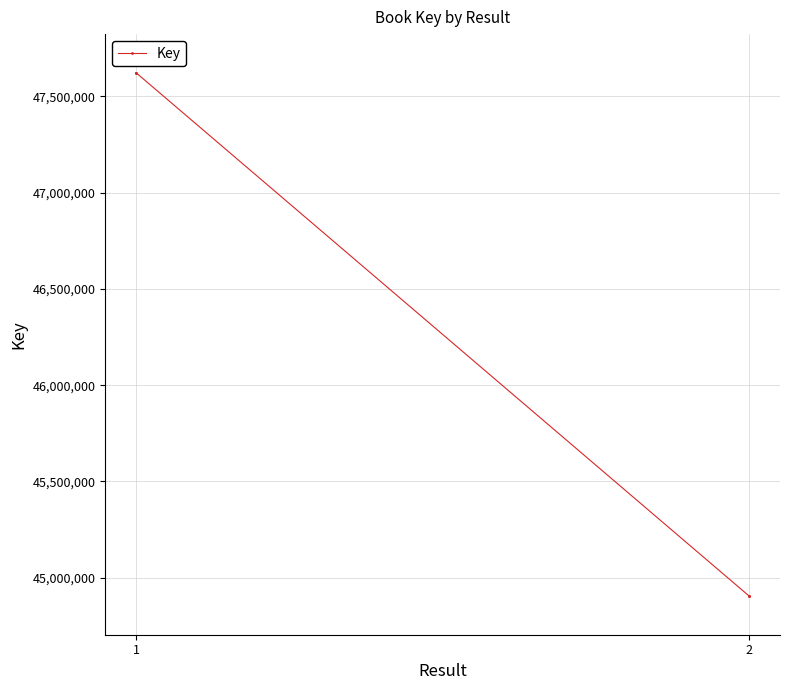

What is the approximate value at 1, to the nearest 10?

47623000